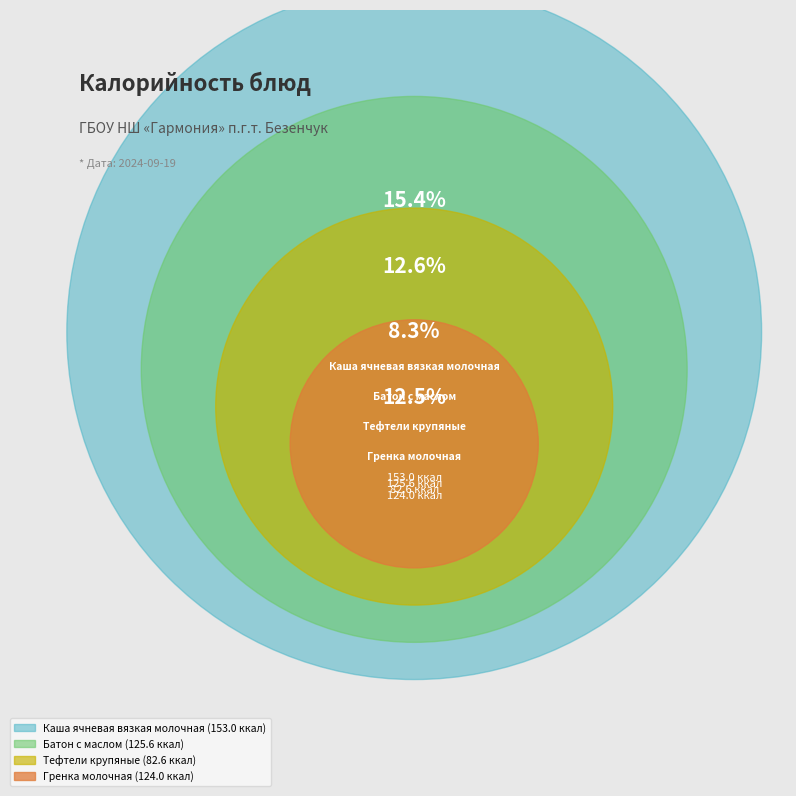

Does any single category account for the majority?

No